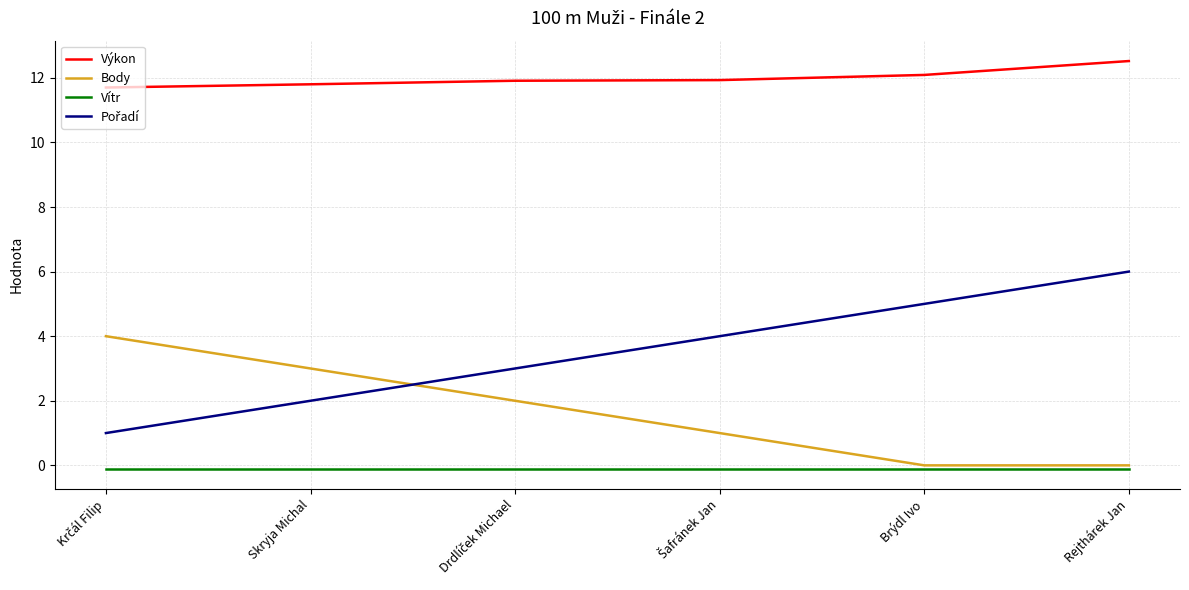

What is the highest value of the Výkon series?

12.5